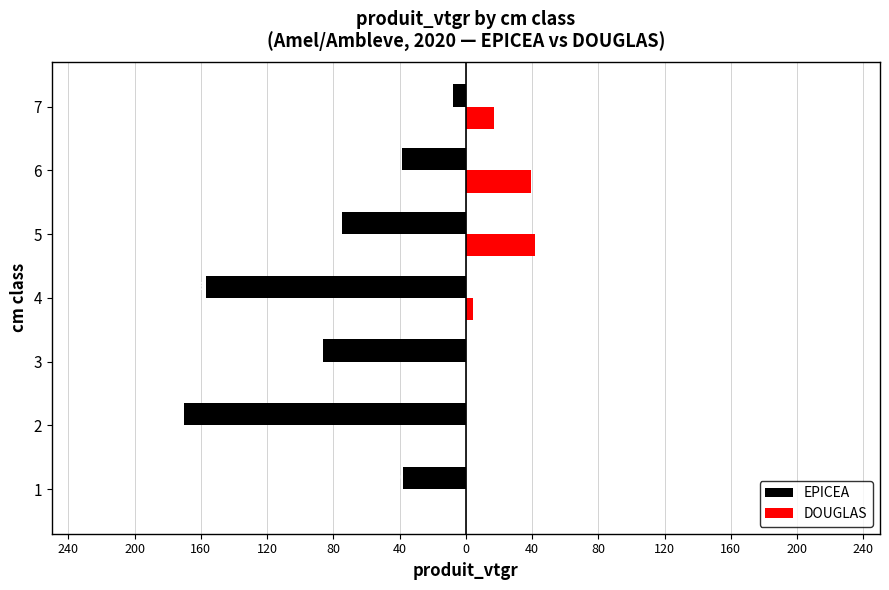

What is the average value of the EPICEA series?

-81.7